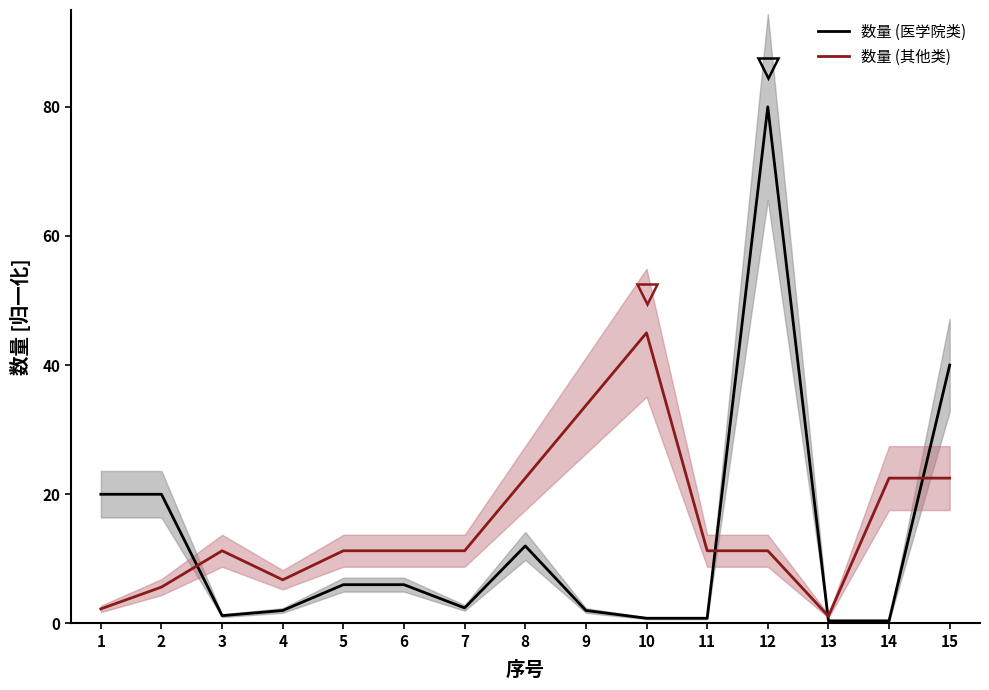

How many lines are shown in the chart?

2